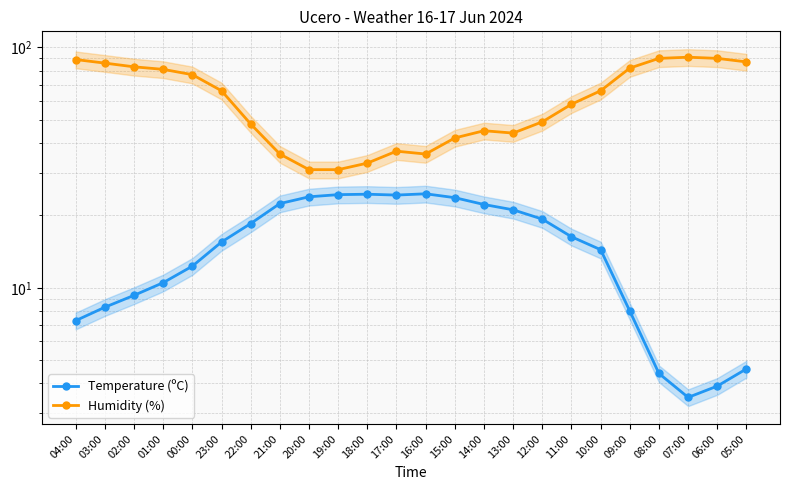

Is it true that Humidity (%) equals 48.2 at 07:00?

False